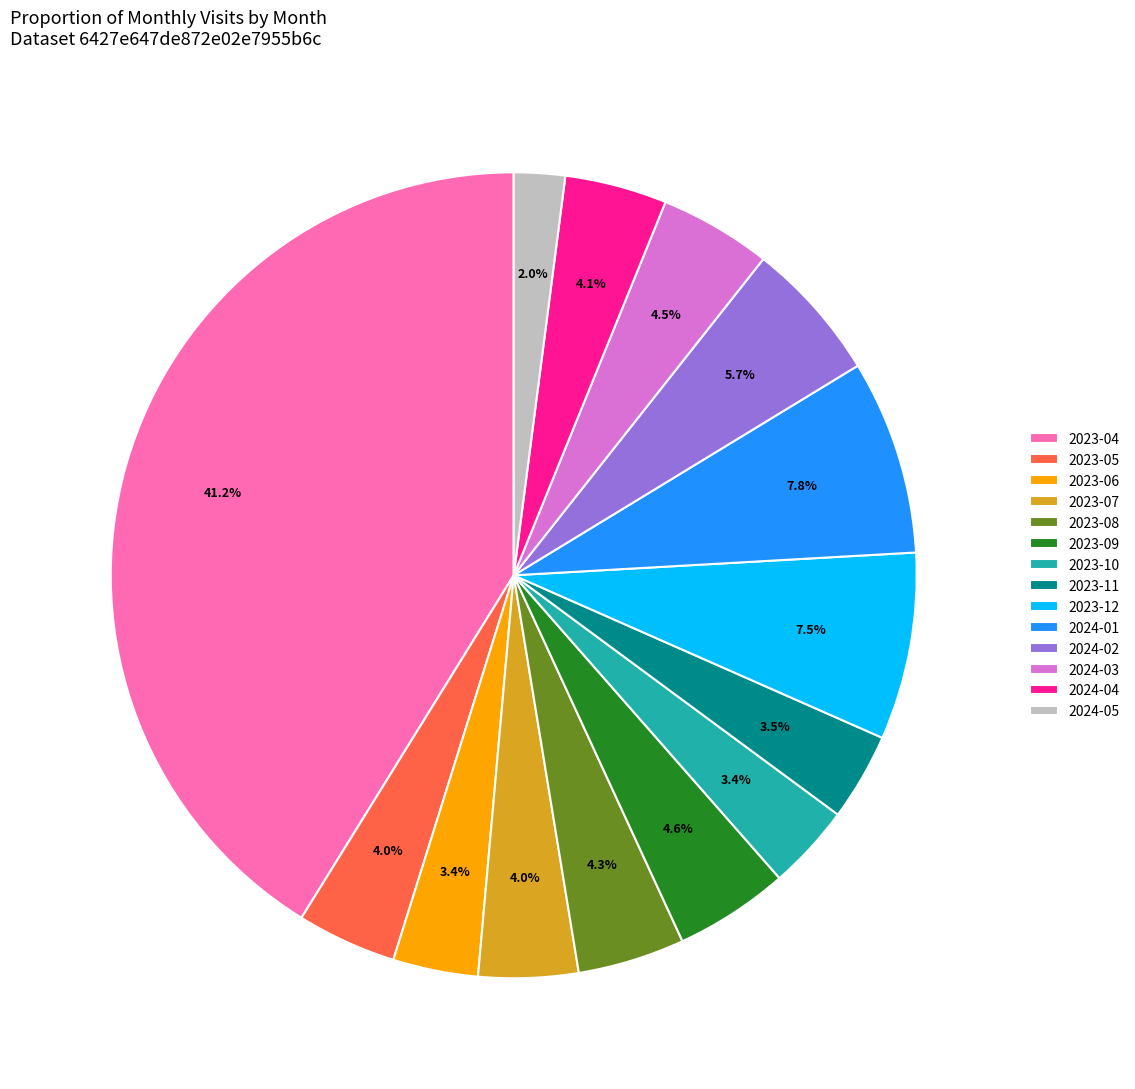

Which category has the smallest portion of the pie?

2024-05